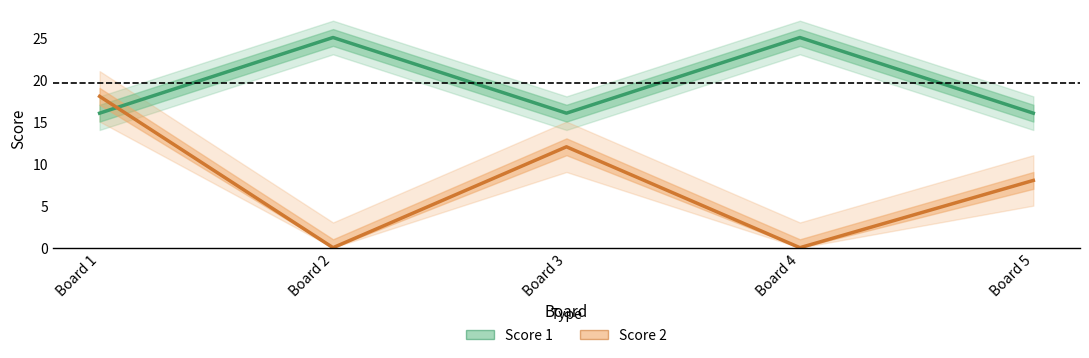

Rank the series at Board 3 from highest to lowest value.

Score 1 center, Score 2 center